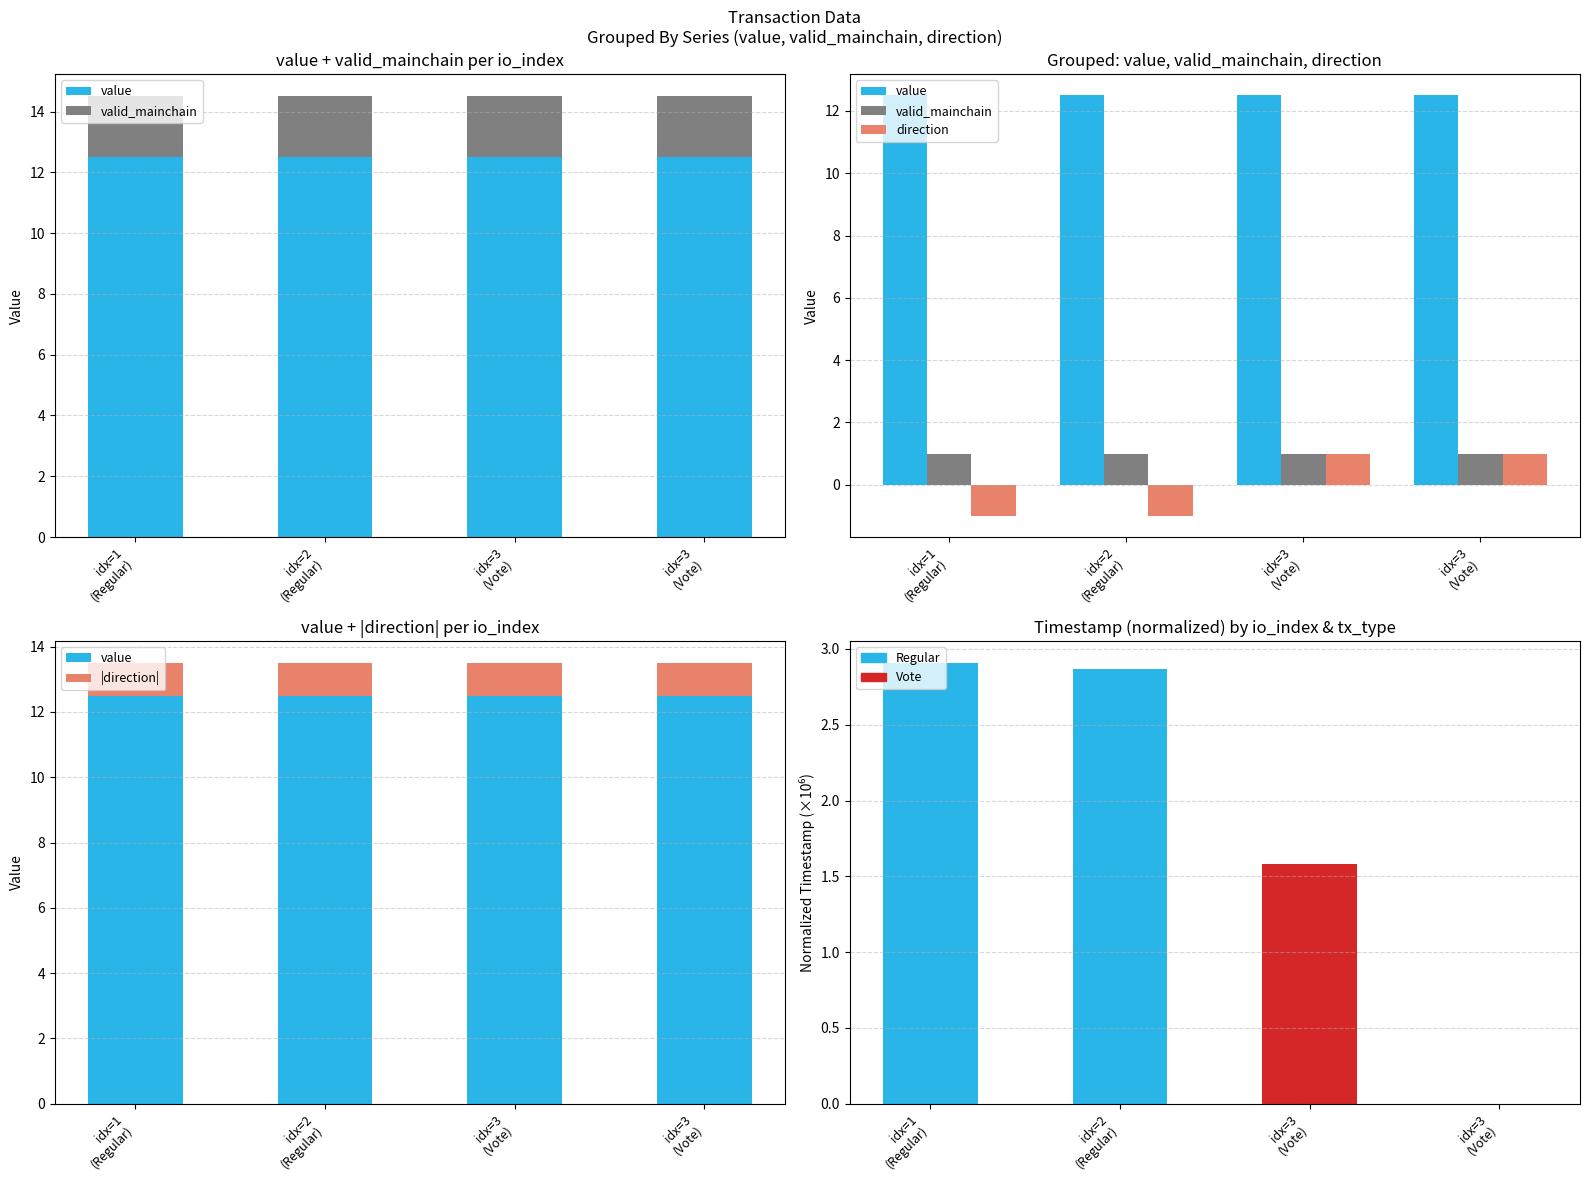

What is the spread (max minus min) of values at idx=1
(Regular)?

13.5